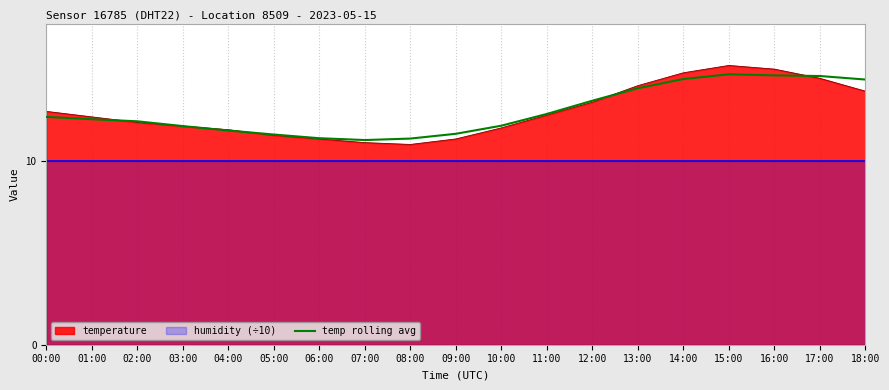

What is the ratio of the value at 01:00 to the value at 14:00?

0.8